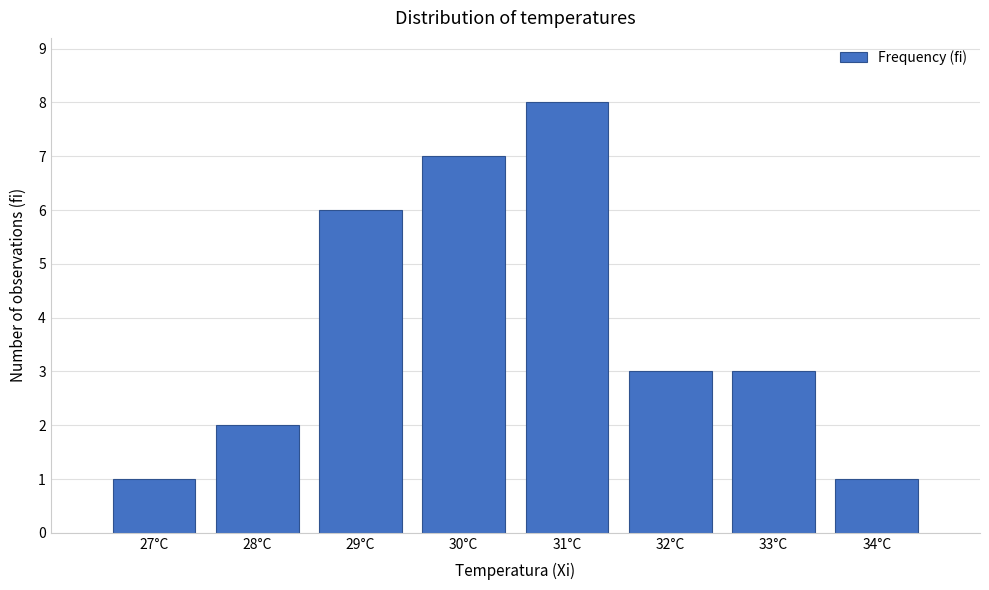

Reading right to left, what are all the values shown in this chart?

1	3	3	8	7	6	2	1